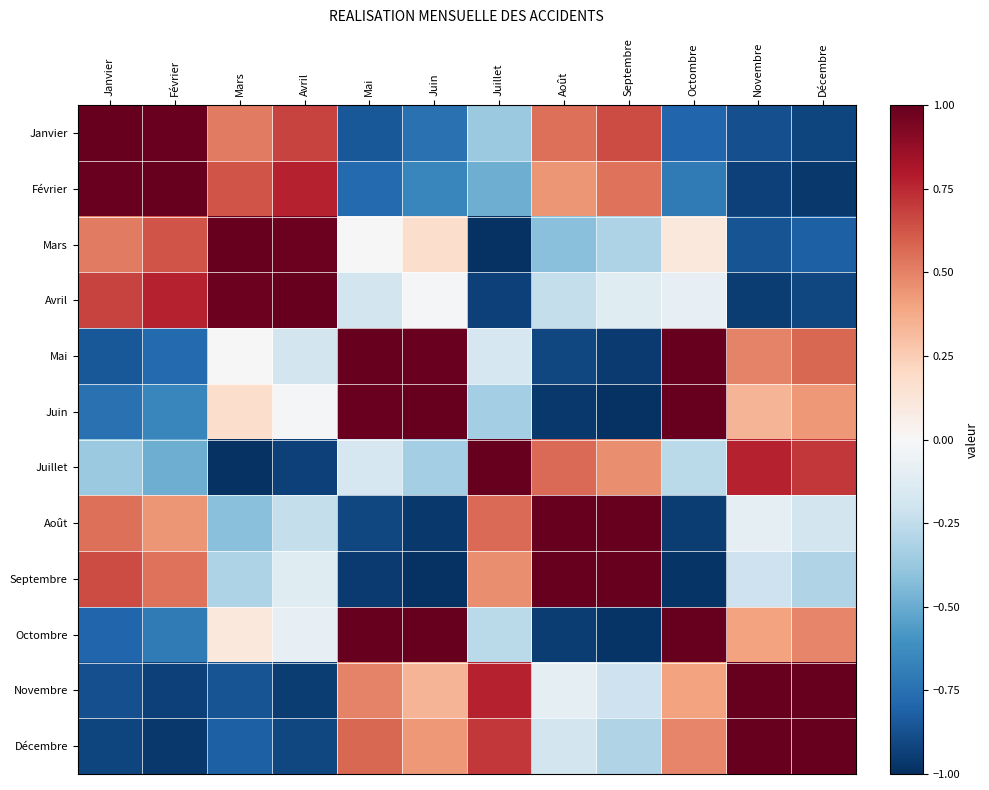

What is the greatest value displayed?

1.0